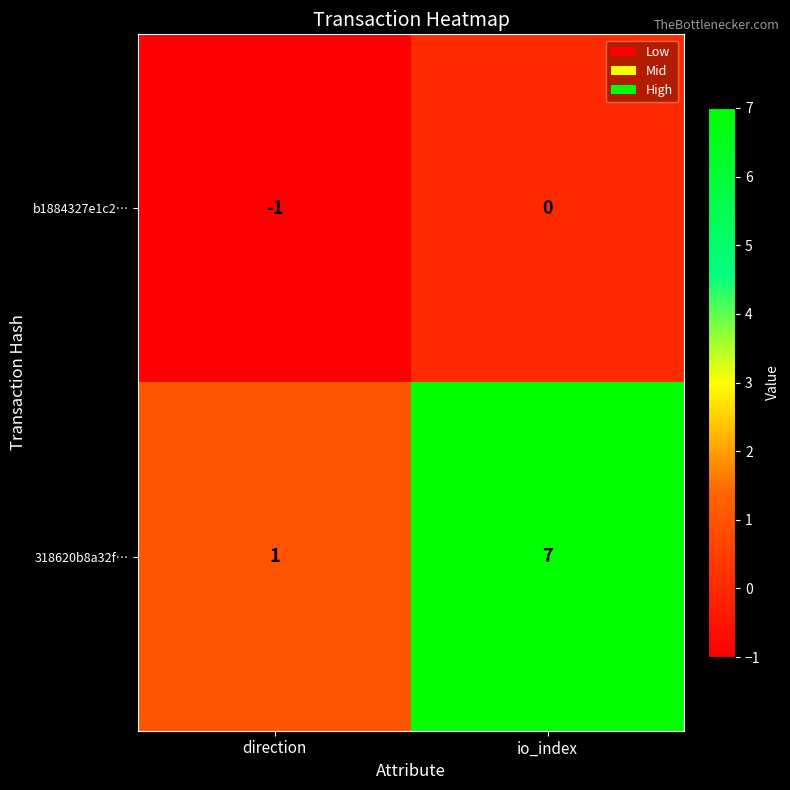

Where is b1884327e1c2… nearest to the value 0?

io_index